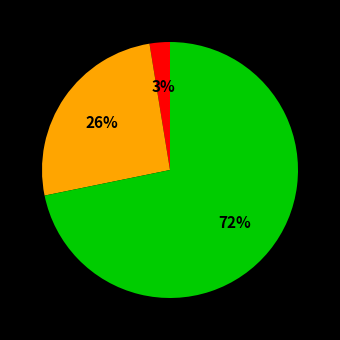

Does any single category account for the majority?

Yes